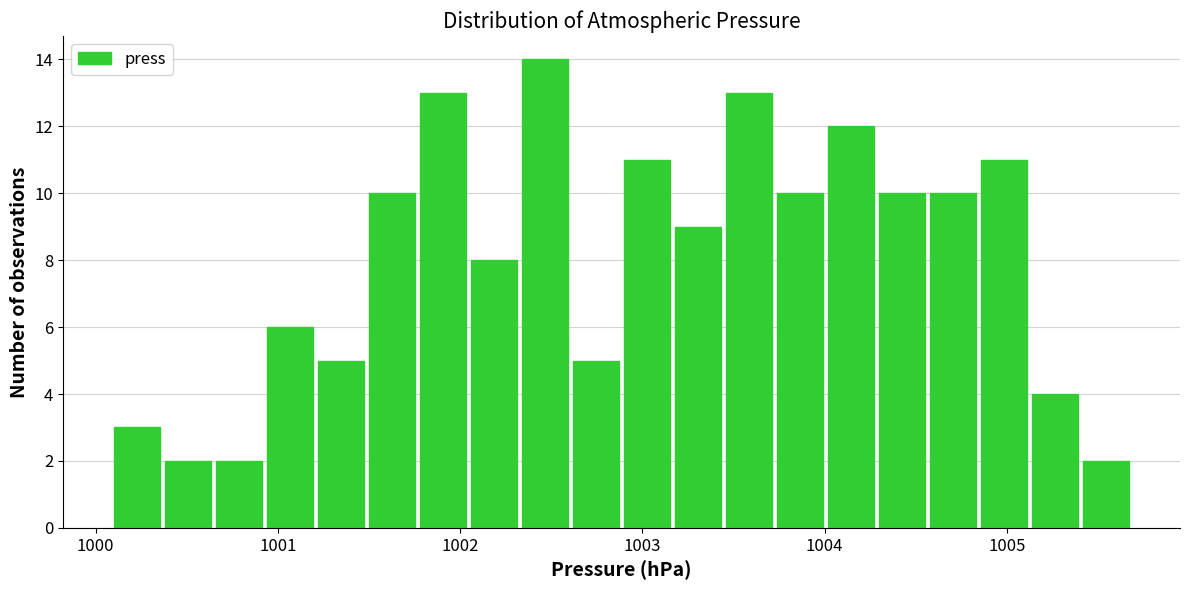

Read against the x-axis, roughly where is the centre of the tallest bar?

1002.5